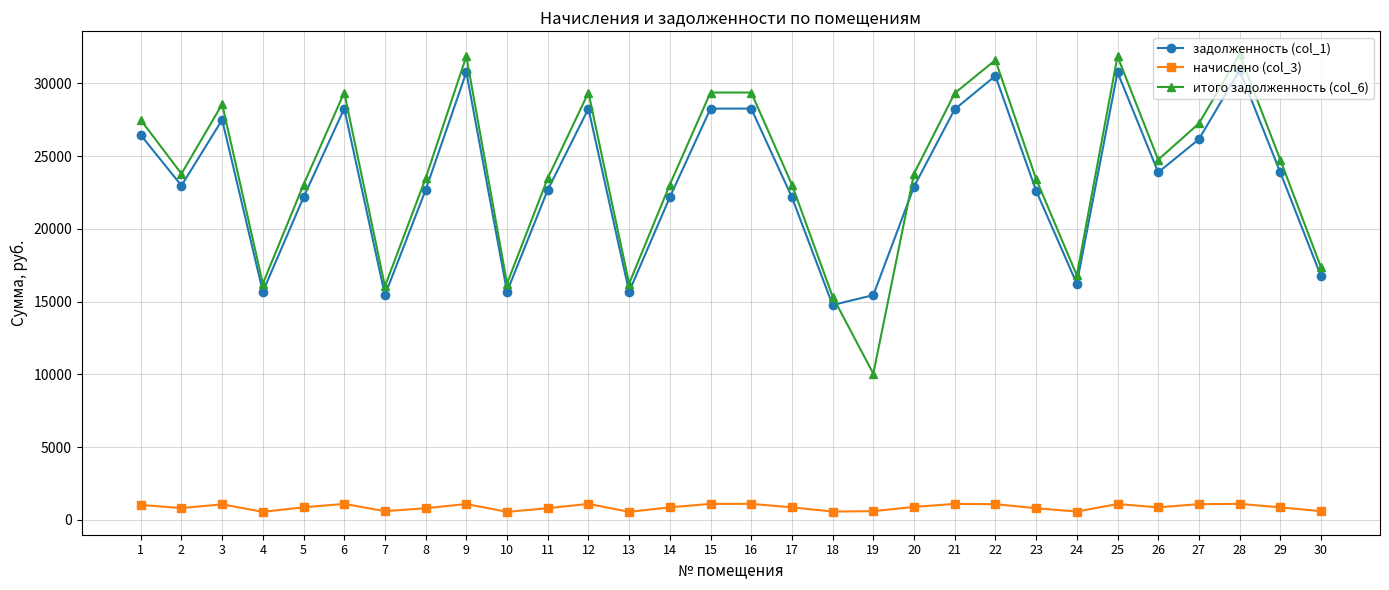

What is the total value across all series at 21?

58632.3